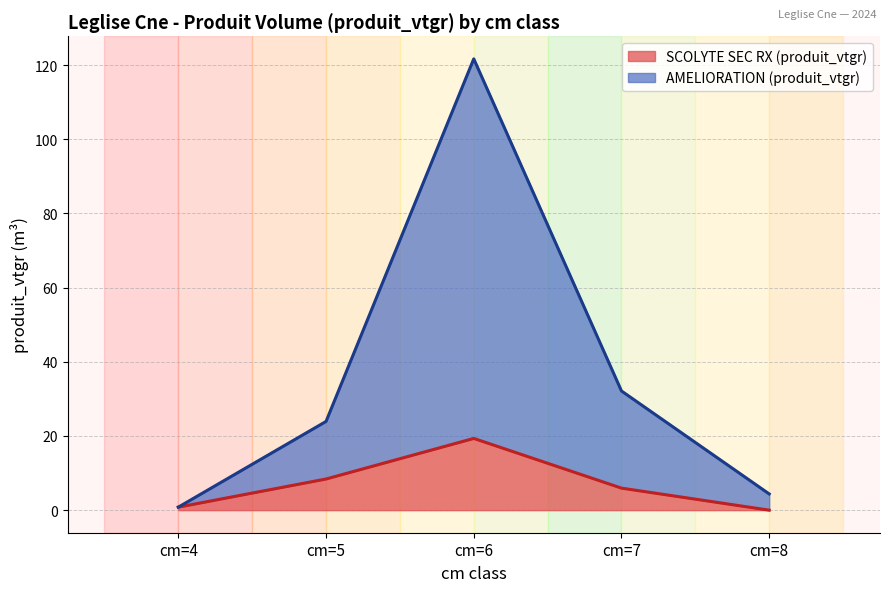

In AMELIORATION (produit_vtgr), how many points are higher than both neighbors (excluding endpoints)?

1